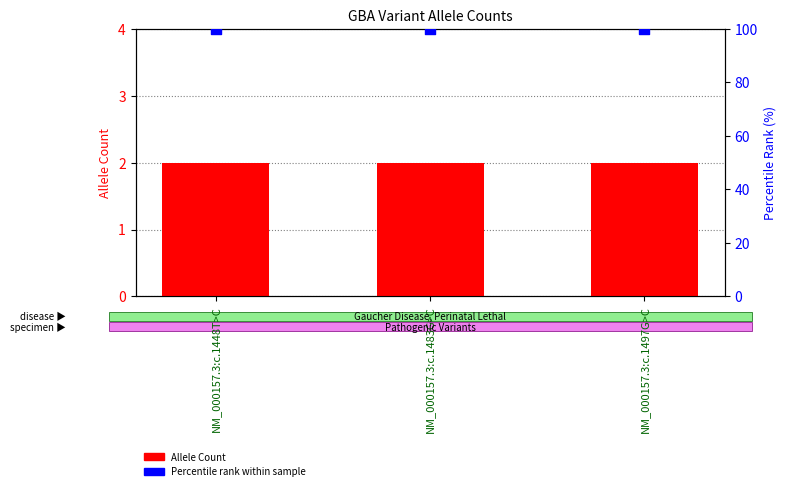

Which series reaches the minimum Y coordinate?

Allele Count